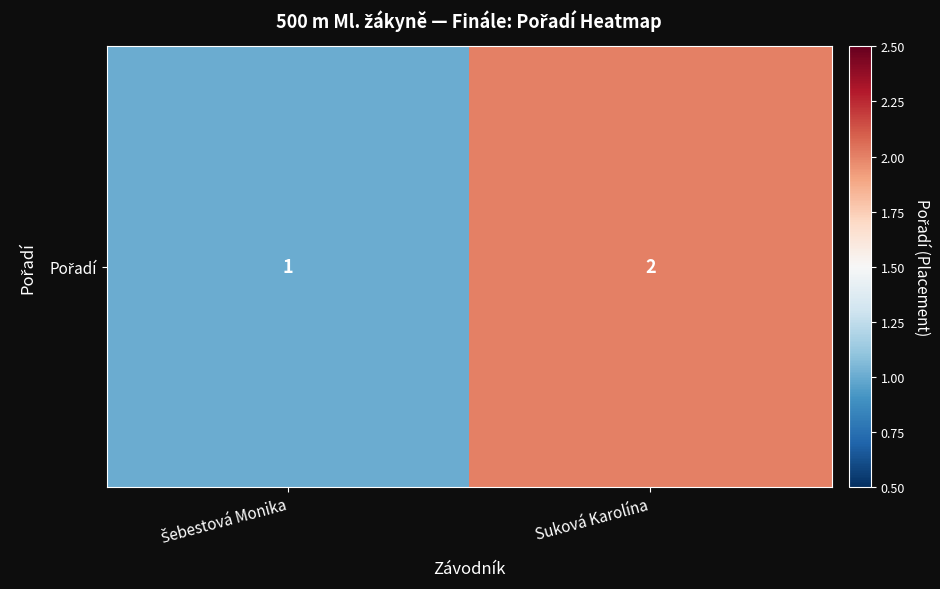

What is the sum of all values?

3